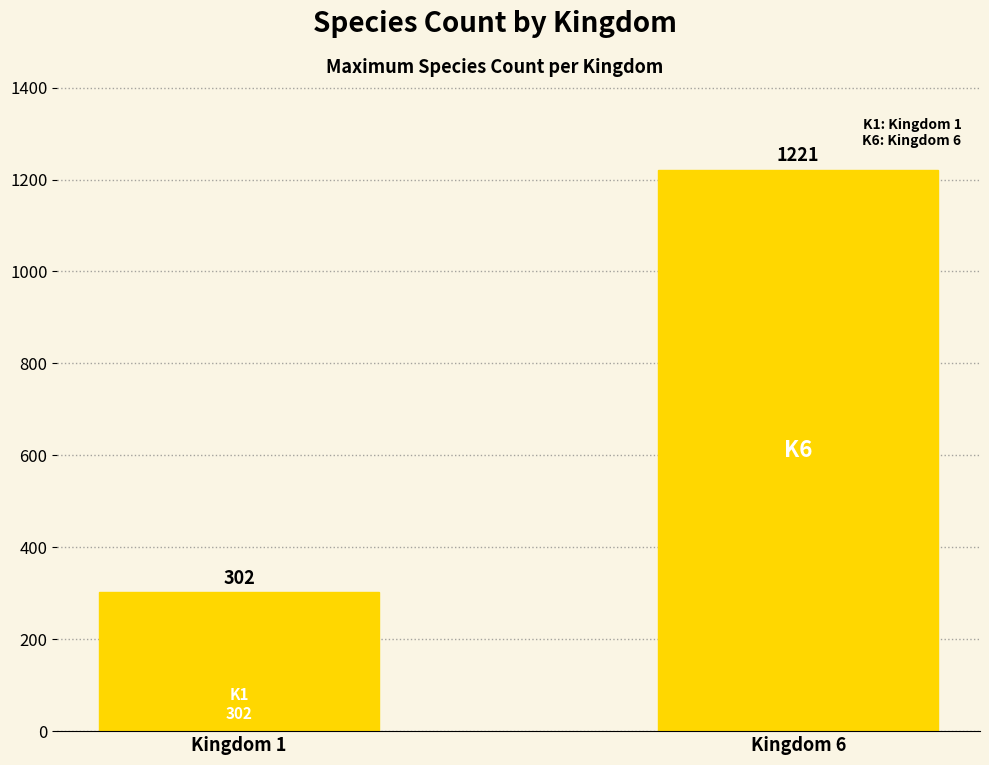

Which label corresponds to the largest value in the chart?

Kingdom 6